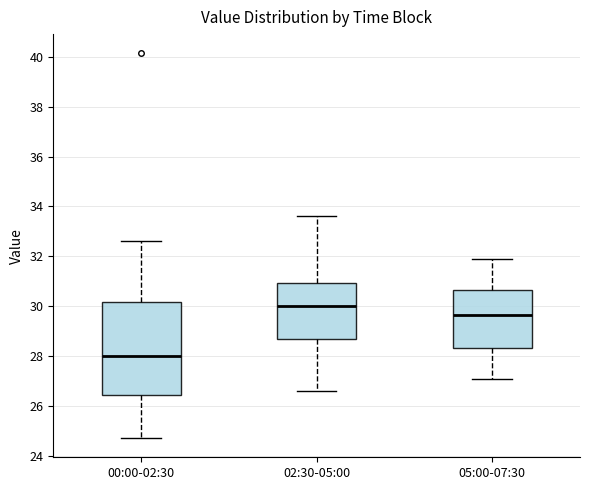

Where does the lower whisker of the box for 05:00-07:30 end on the y-axis? The values are not printed on the chart, so give them approximately, as read against the axis.

27.2